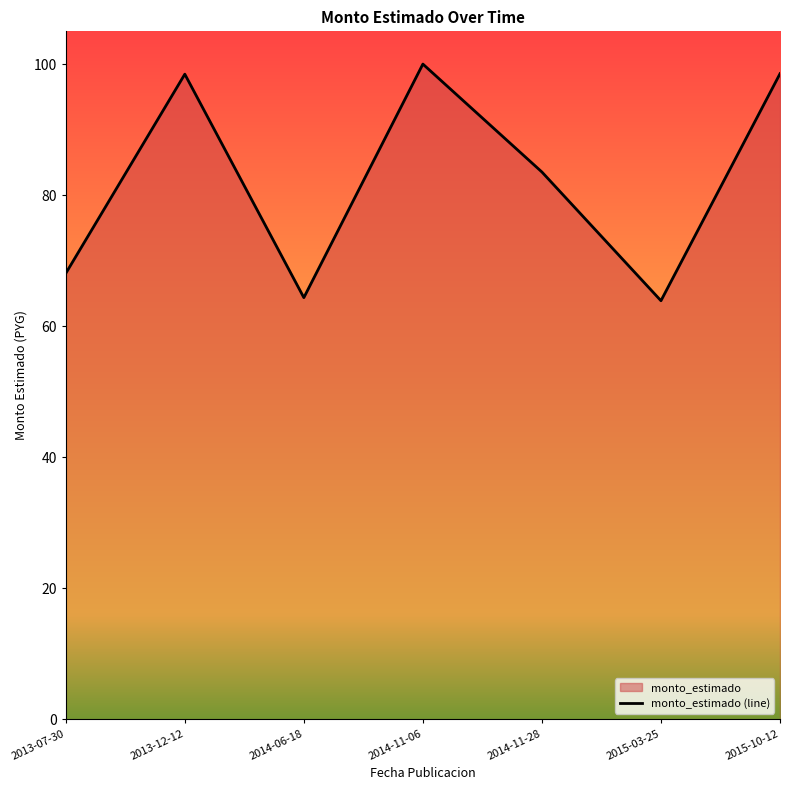

The value at 2015-03-25 is 63.9. True or false?

True